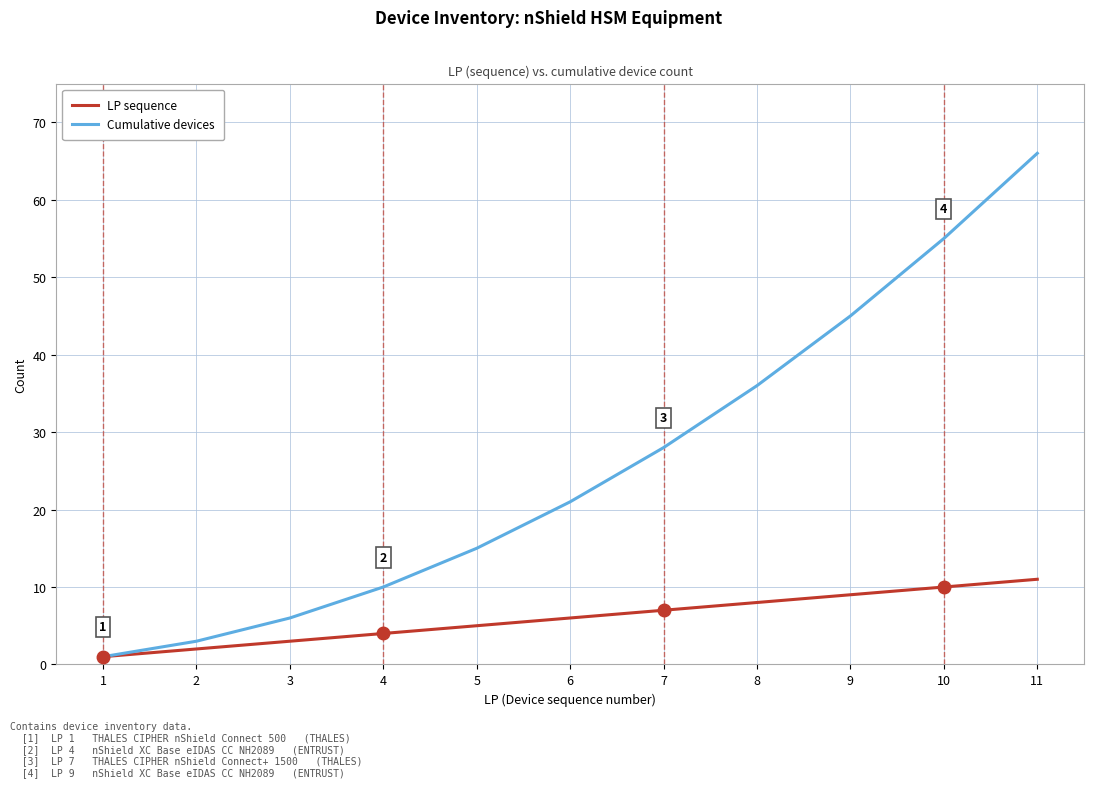

What is the sum of all LP sequence values?

66